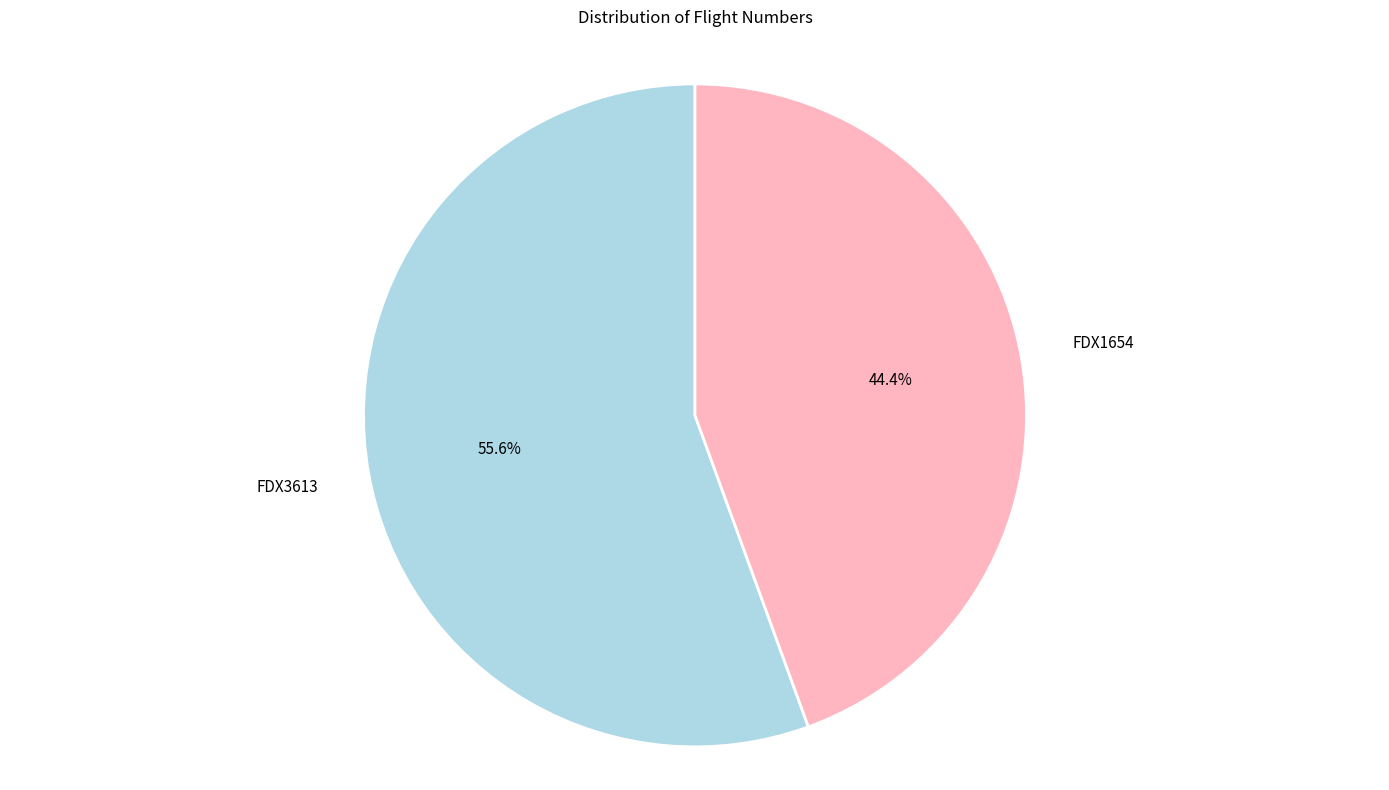

How many segments does this pie chart have?

2